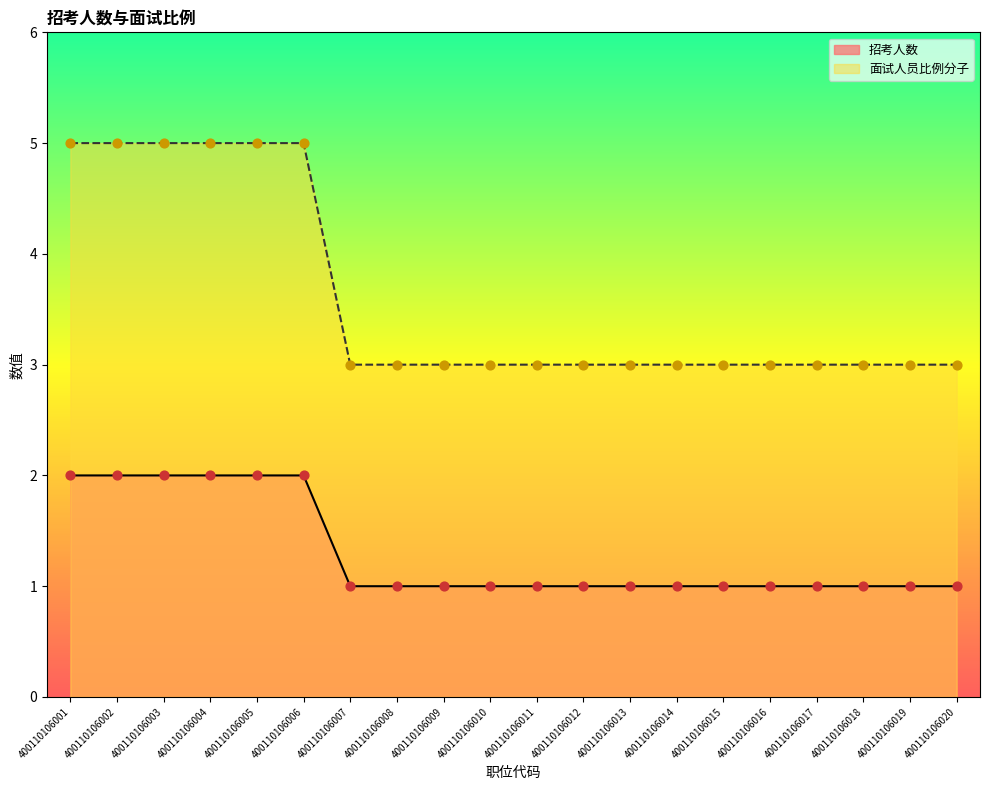

Is the value of 招考人数 at 400110106020 greater than the value of 面试人员比例分子 at 400110106017?

No